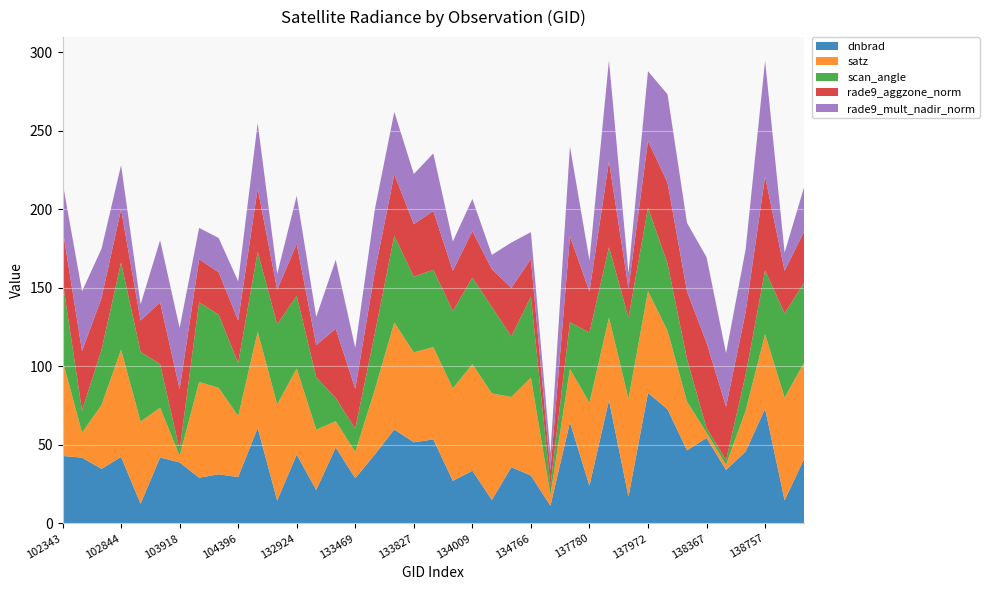

Reading left to right, extract all data points from this chart.

dnbrad: 102343=43.0	102714=41.9	102835=34.7	102844=42.3	103556=12.5	103802=42.0	103918=38.8	104270=29.1	104278=31.3	104396=29.5	132912=60.7	132912=14.6	132924=43.9	133104=21.3	133469=48.4	133469=28.8	133648=43.9	133660=59.8	133827=51.7	133840=53.5	133840=27.1	134009=33.6	134009=15.0	134023=35.8	134766=30.5	137403=11.3	137593=64.3	137780=24.0	137780=78.3	137794=17.1	137972=83.1	137986=72.6	138174=46.5	138367=54.4	138367=34.0	138561=45.7	138757=73.0	138771=14.7	138951=41.1
satz: 102343=60.9	102714=15.9	102835=40.7	102844=68.3	103556=52.2	103802=31.7	103918=4.2	104270=60.9	104278=55.0	104396=38.8	132912=61.2	132912=61.2	132924=54.7	133104=38.4	133469=16.7	133469=16.8	133648=41.2	133660=68.1	133827=57.2	133840=58.8	133840=58.8	134009=67.8	134009=67.8	134023=44.7	134766=62.3	137403=6.9	137593=34.1	137780=52.7	137780=52.7	137794=62.3	137972=64.7	137986=50.0	138174=30.9	138367=3.3	138367=3.3	138561=25.9	138757=47.4	138771=65.4	138951=61.3
scan_angle: 102343=50.7	102714=14.1	102835=35.2	102844=55.4	103556=44.5	103802=27.7	103918=3.7	104270=50.7	104278=46.5	104396=33.7	132912=50.9	132912=50.9	132924=46.3	133104=33.4	133469=14.8	133469=14.8	133648=35.7	133660=55.3	133827=48.1	133840=49.2	133840=49.3	134009=55.1	134009=55.1	134023=38.5	134766=51.6	137403=6.1	137593=29.7	137780=44.8	137780=44.8	137794=51.6	137972=53.2	137986=42.8	138174=27.1	138367=3.0	138367=3.0	138561=22.8	138757=40.7	138771=53.6	138951=51.0
rade9_aggzone_norm: 102343=33.1	102714=37.9	102835=32.9	102844=33.8	103556=19.9	103802=39.4	103918=38.8	104270=27.3	104278=27.0	104396=27.2	132912=40.3	132912=22.1	132924=33.0	133104=20.5	133469=44.1	133469=25.4	133648=39.4	133660=39.1	133827=33.5	133840=37.4	133840=25.7	134009=29.6	134009=24.0	134023=30.9	134766=23.9	137403=9.7	137593=54.7	137780=26.2	137780=54.6	137794=18.7	137972=42.4	137986=51.5	138174=43.0	138367=54.4	138367=34.0	138561=39.9	138757=59.7	138771=27.1	138951=32.6
rade9_mult_nadir_norm: 102343=29.4	102714=37.9	102835=31.3	102844=28.1	103556=10.3	103802=39.5	103918=38.8	104270=19.9	104278=21.8	104396=24.9	132912=41.6	132912=10.0	132924=30.6	133104=17.9	133469=43.8	133469=26.1	133648=39.6	133660=39.6	133827=31.9	133840=36.7	133840=18.6	134009=20.4	134009=9.1	134023=28.9	134766=17.1	137403=10.8	137593=57.1	137780=19.7	137780=64.3	137794=9.6	137972=44.4	137986=56.1	138174=43.7	138367=54.4	138367=34.0	138561=39.9	138757=73.7	138771=11.6	138951=28.2